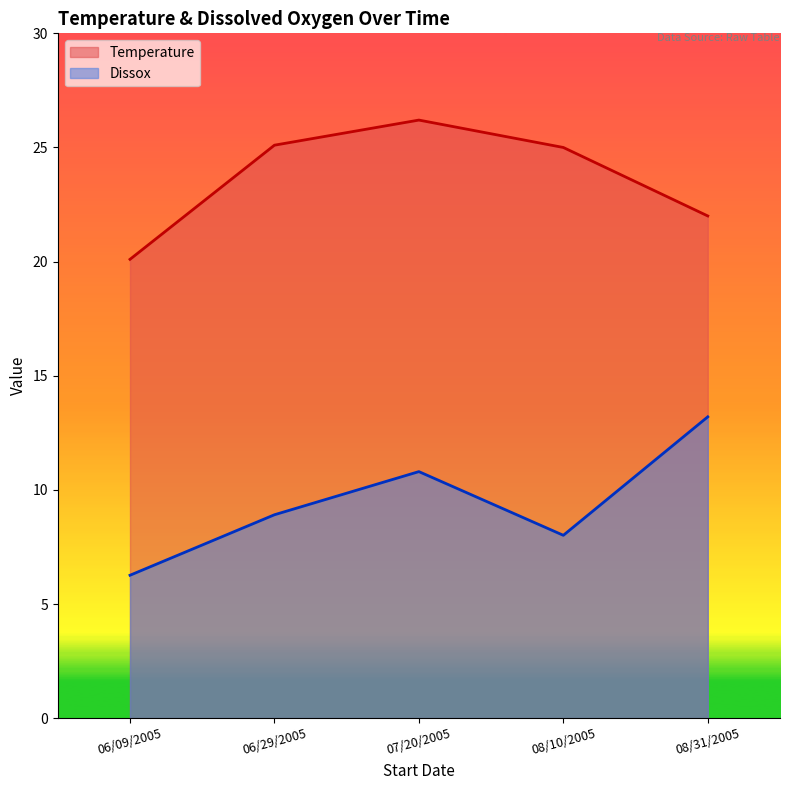

What is the difference between the highest and lowest values at 08/10/2005?

17.0